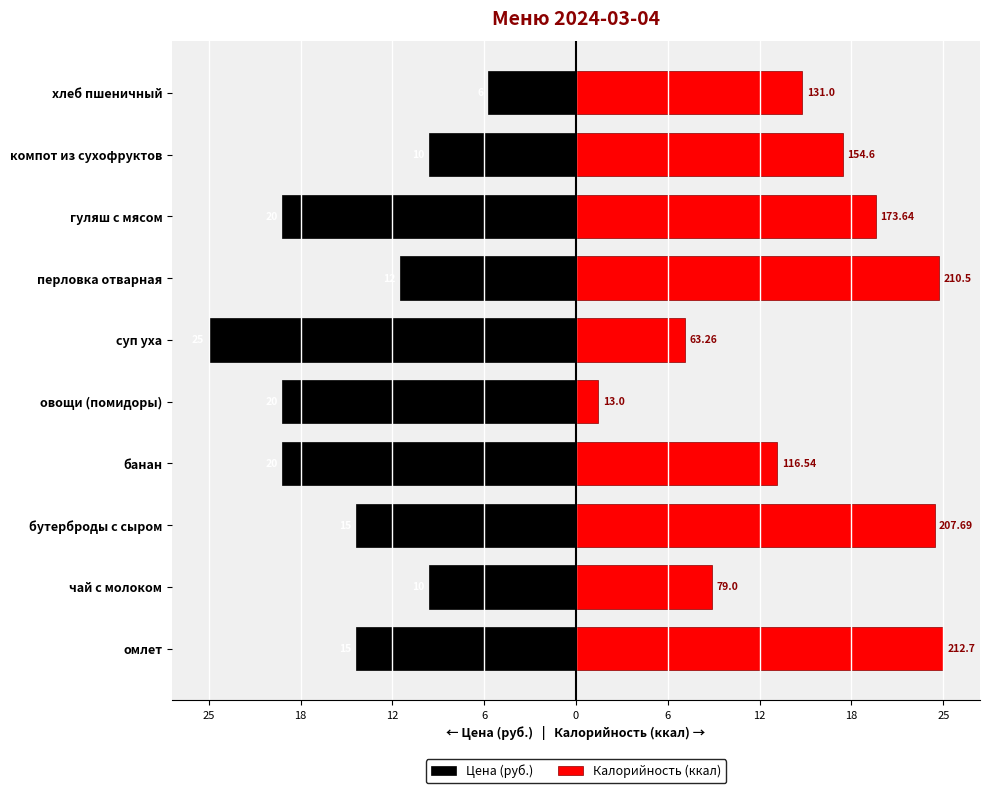

What is the spread (max minus min) of values at чай с молоком?

19.3